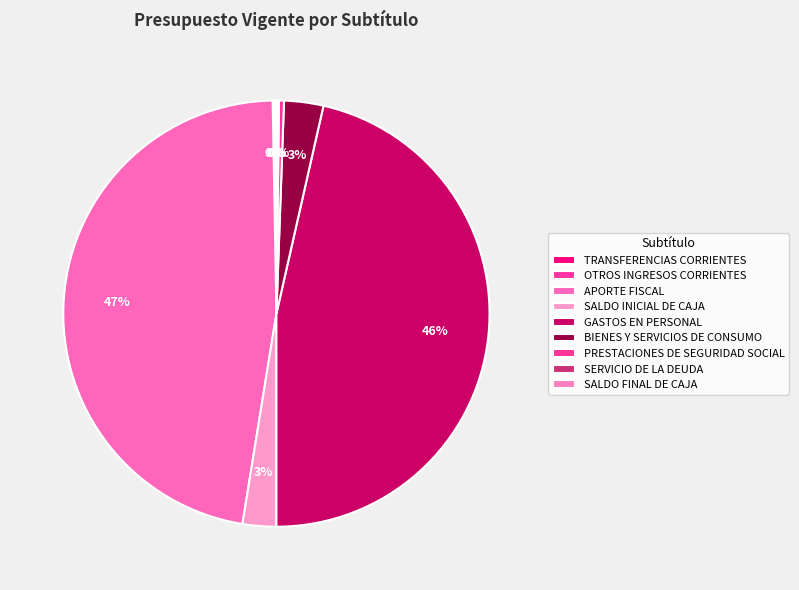

To the nearest percent, what is the average slice percentage?

11%